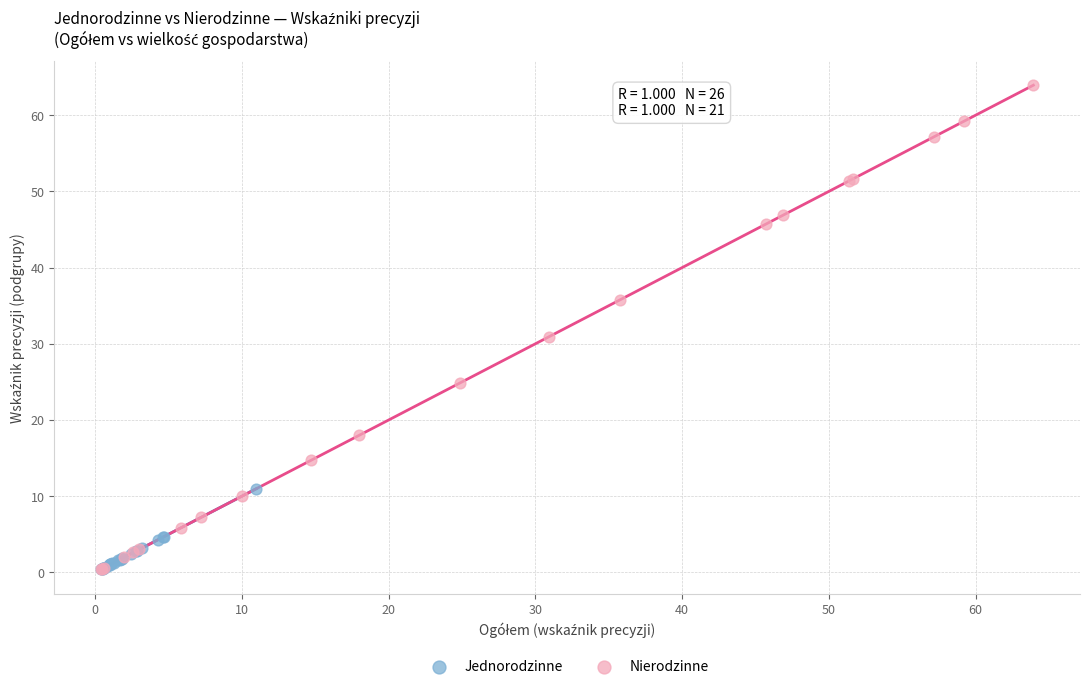

Which series has the widest spread of Y values?

Nierodzinne